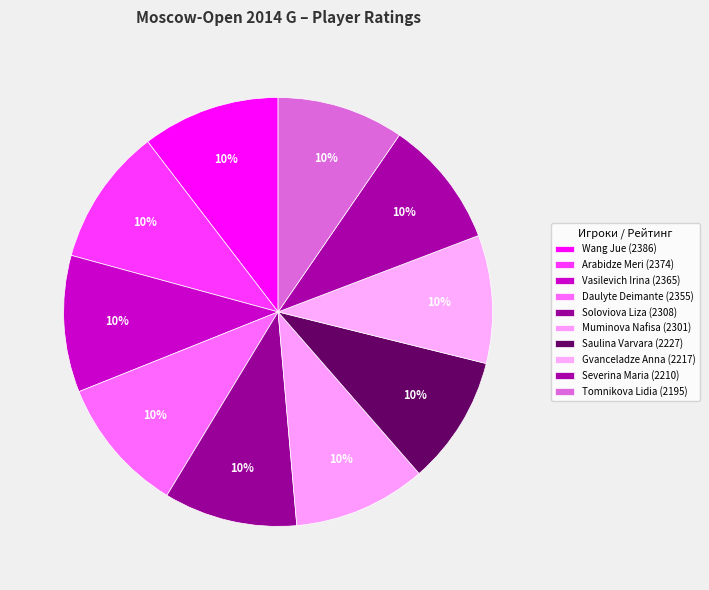

What is the total percentage of Saulina Varvara and Severina Maria?

19.3%